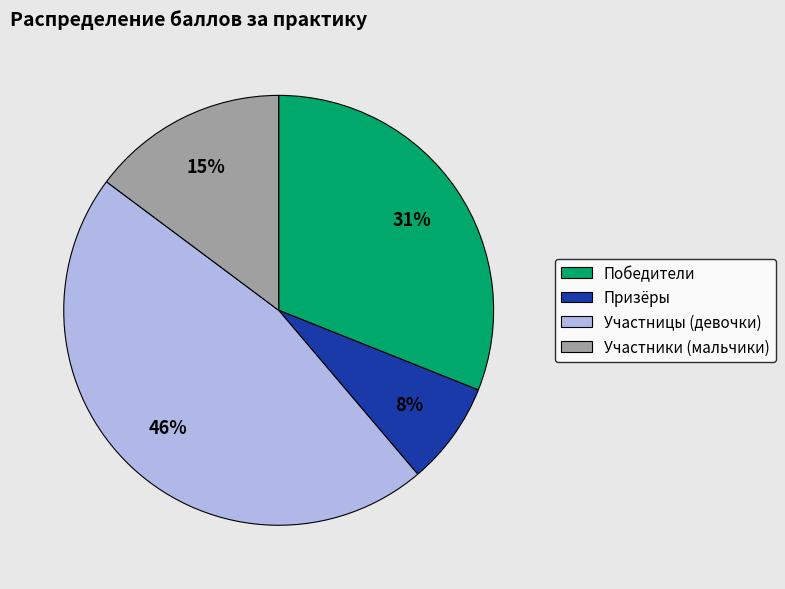

Between Победители and Участницы (девочки), which is larger?

Участницы (девочки)